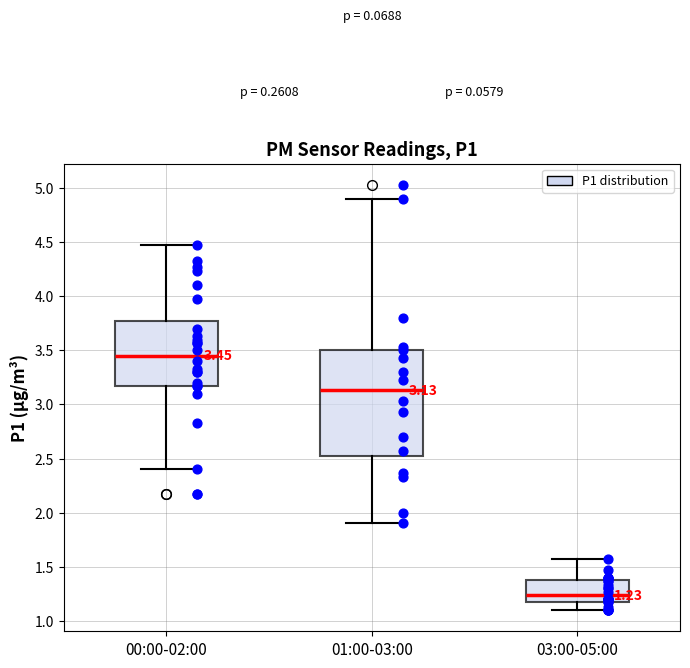

Comparing the boxes themselves (not the whiskers), which one is the tallest?

01:00-03:00